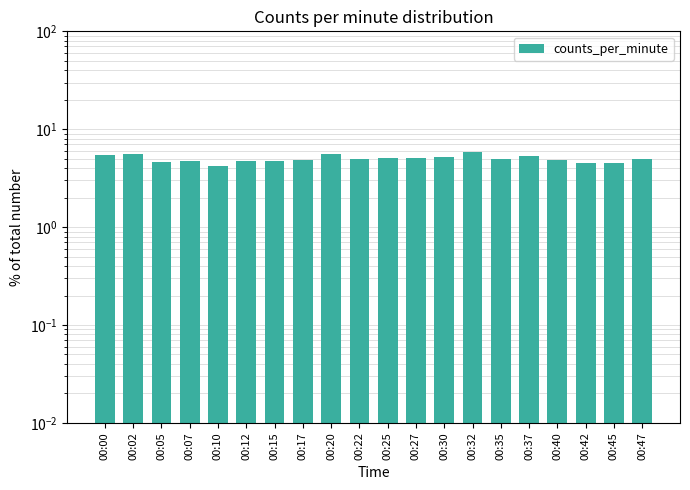

Between 00:10 and 00:40, which is larger?

00:40